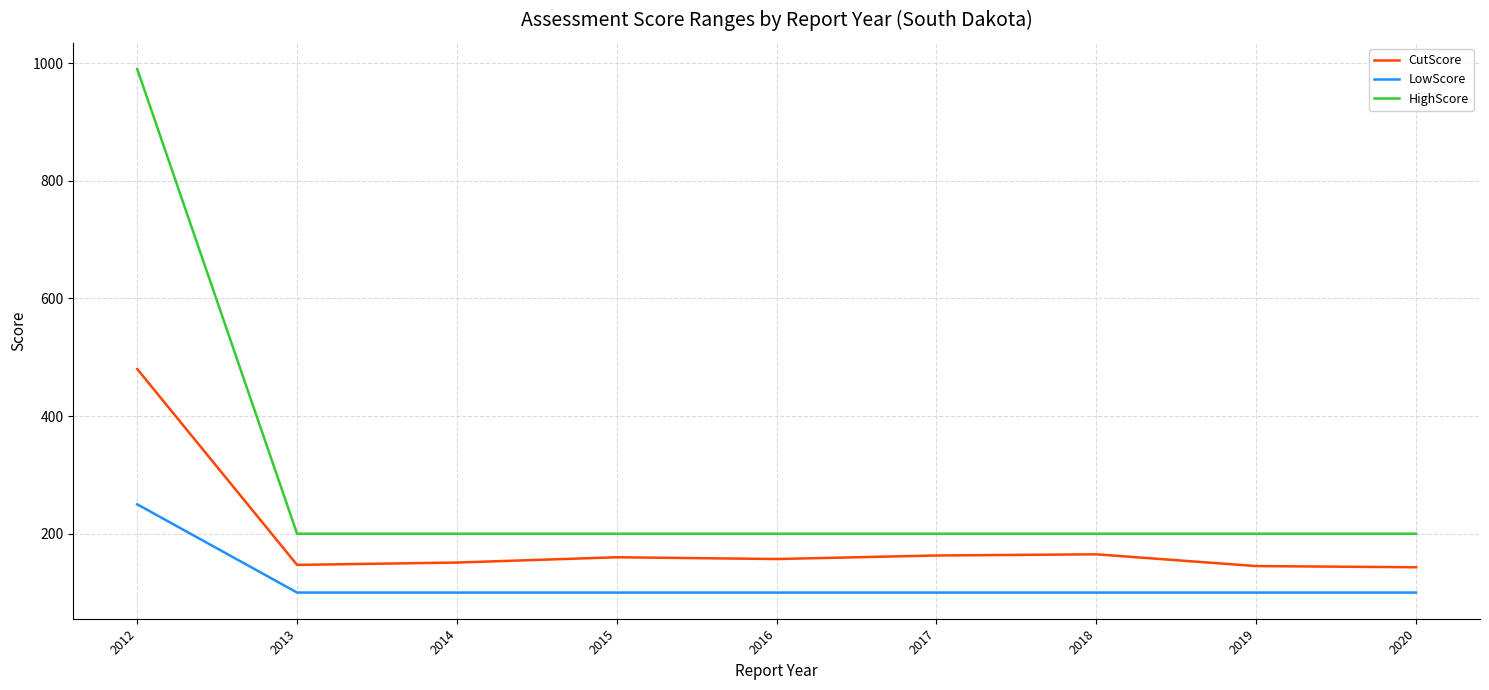

True or false: LowScore and HighScore cross at least once.

False